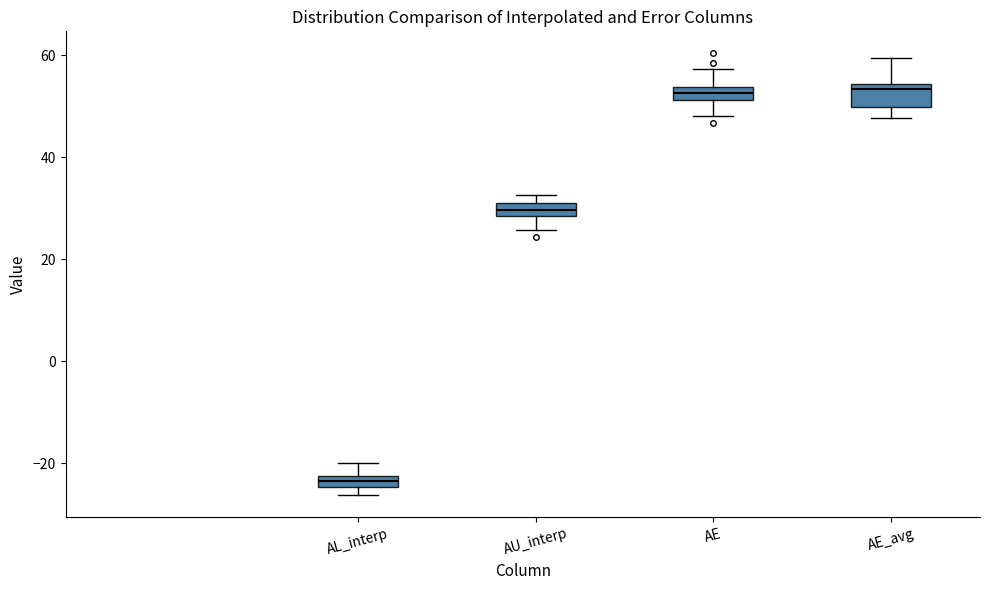

Which box's median line is the lowest?

AL_interp